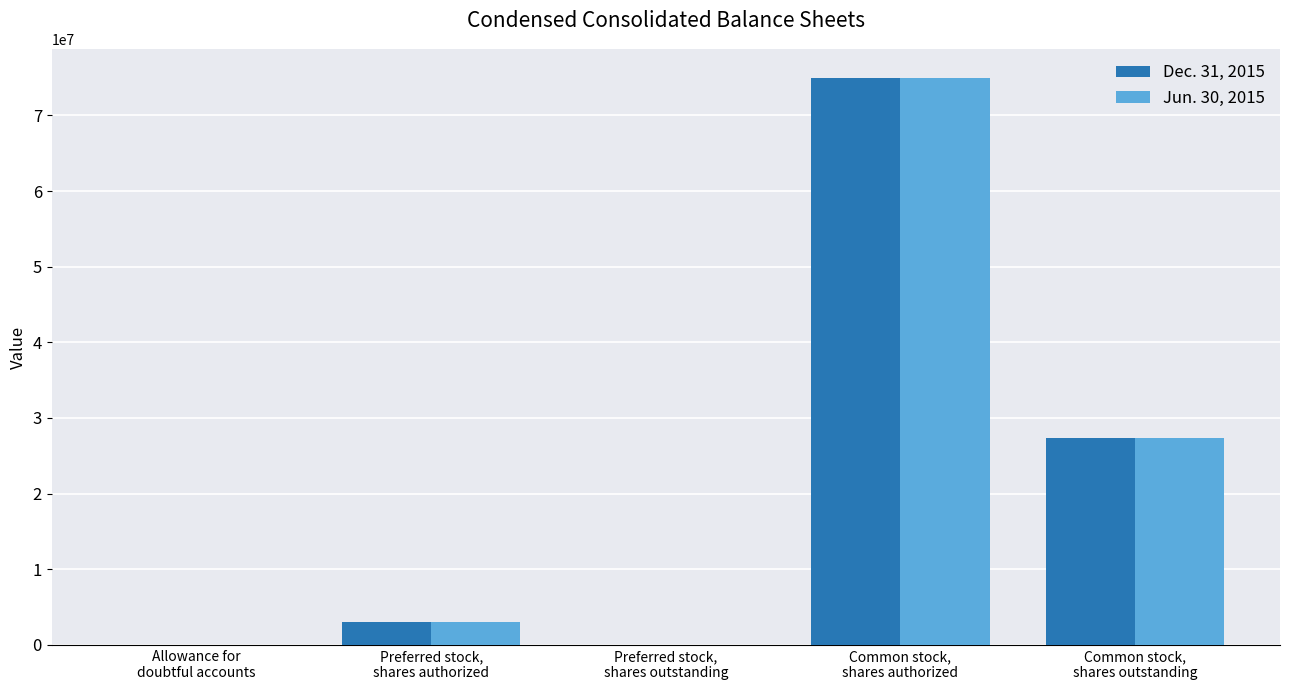

What is the spread (max minus min) of values at Common stock,
shares outstanding?

14019